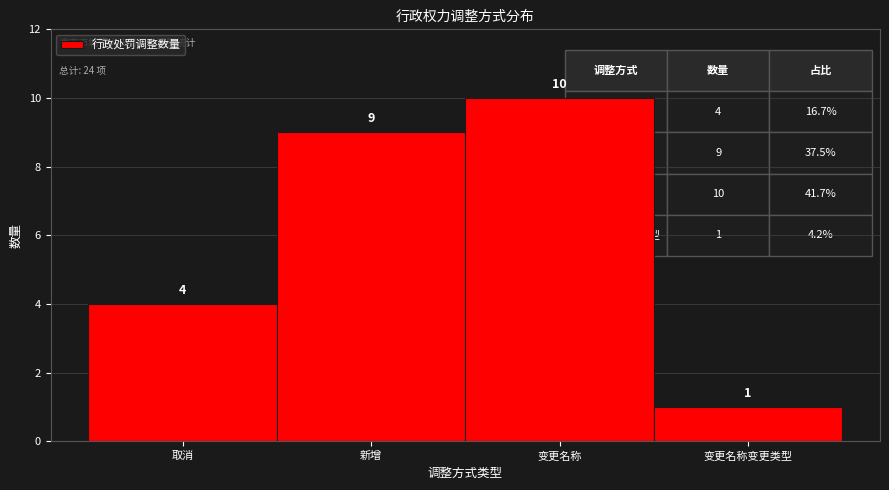

Reading right to left, transcribe all the data shown in this chart.

1	10	9	4